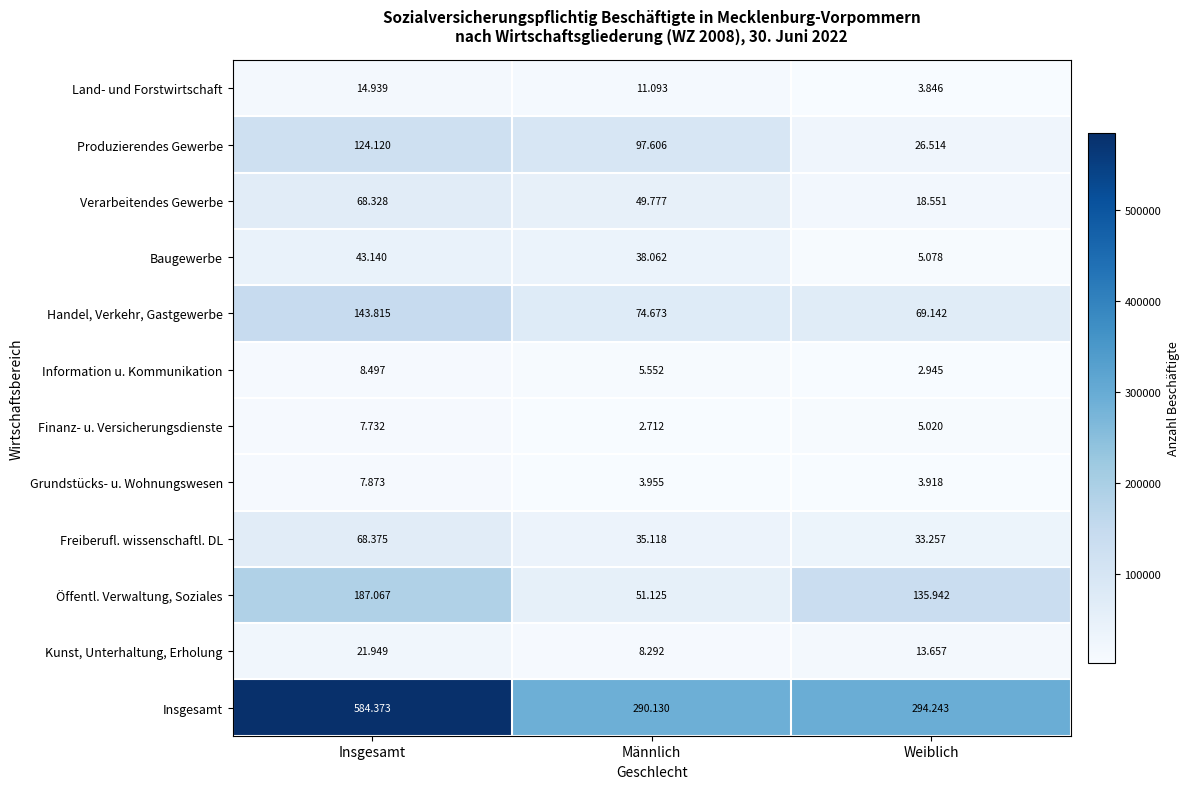

List the series in order of their peak value, lowest first.

Finanz- u. Versicherungsdienste, Grundstücks- u. Wohnungswesen, Information u. Kommunikation, Land- und Forstwirtschaft, Kunst, Unterhaltung, Erholung, Baugewerbe, Verarbeitendes Gewerbe, Freiberufl. wissenschaftl. DL, Produzierendes Gewerbe, Handel, Verkehr, Gastgewerbe, Öffentl. Verwaltung, Soziales, Insgesamt